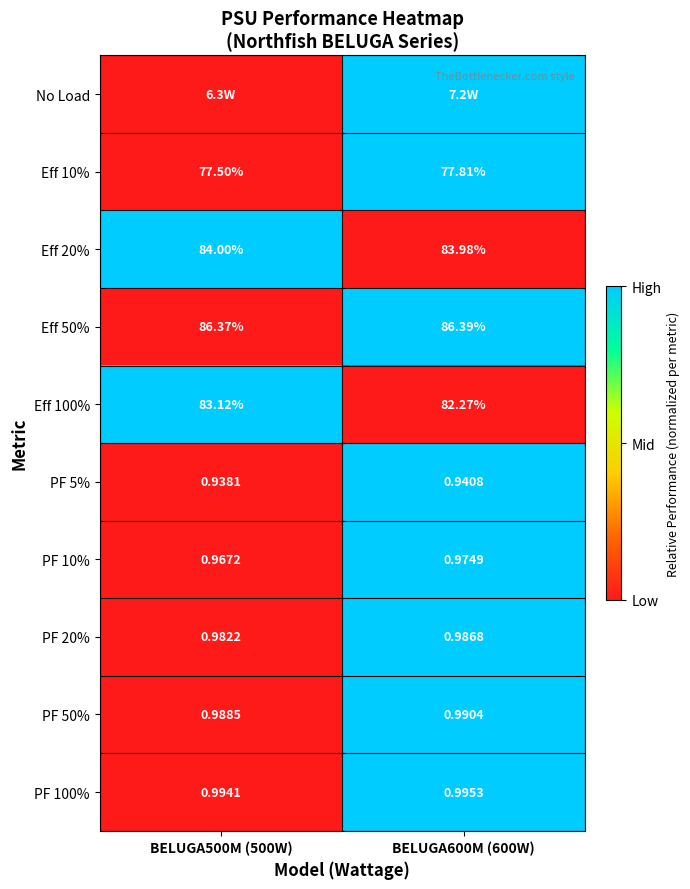

Is the value of PF 100% at BELUGA600M (600W) greater than the value of Eff 100% at BELUGA500M (500W)?

No